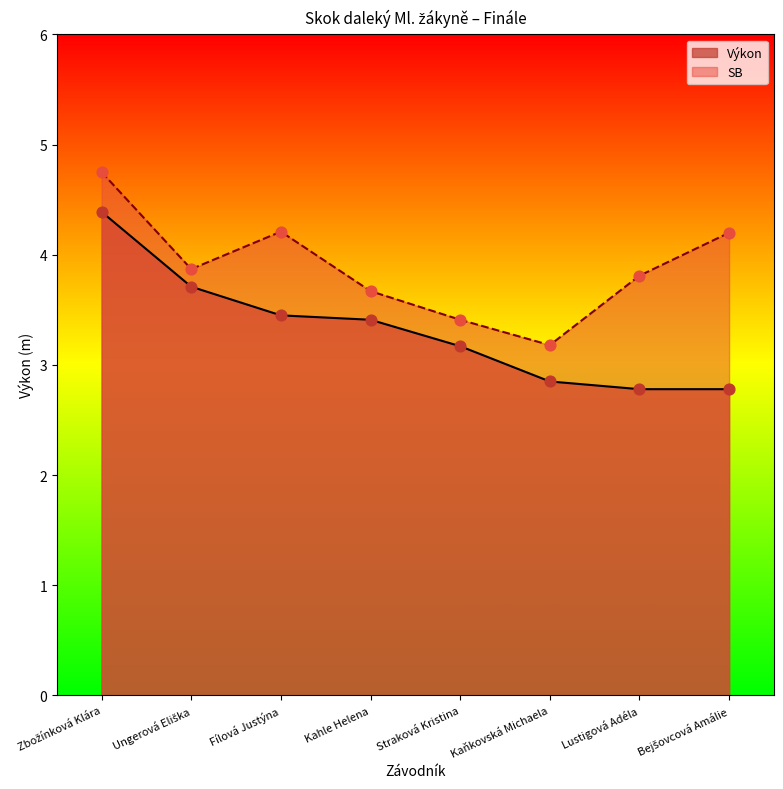

Which series has the largest total across all categories?

SB